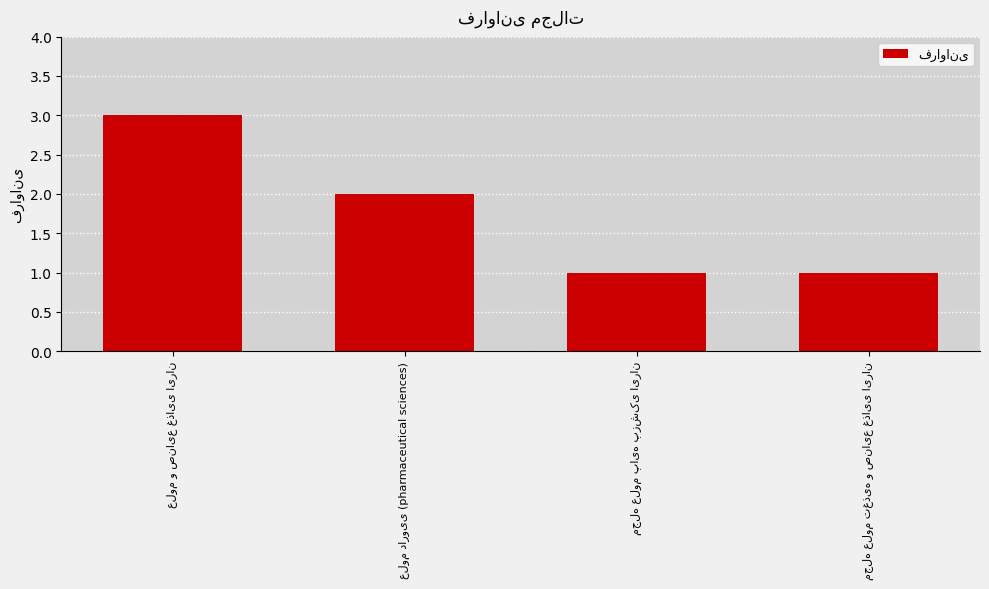

What is the greatest value displayed?

3